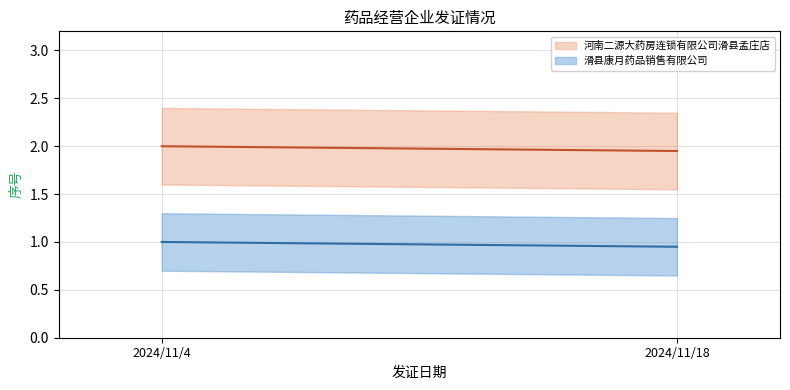

What is the minimum value shown in the chart?

0.9